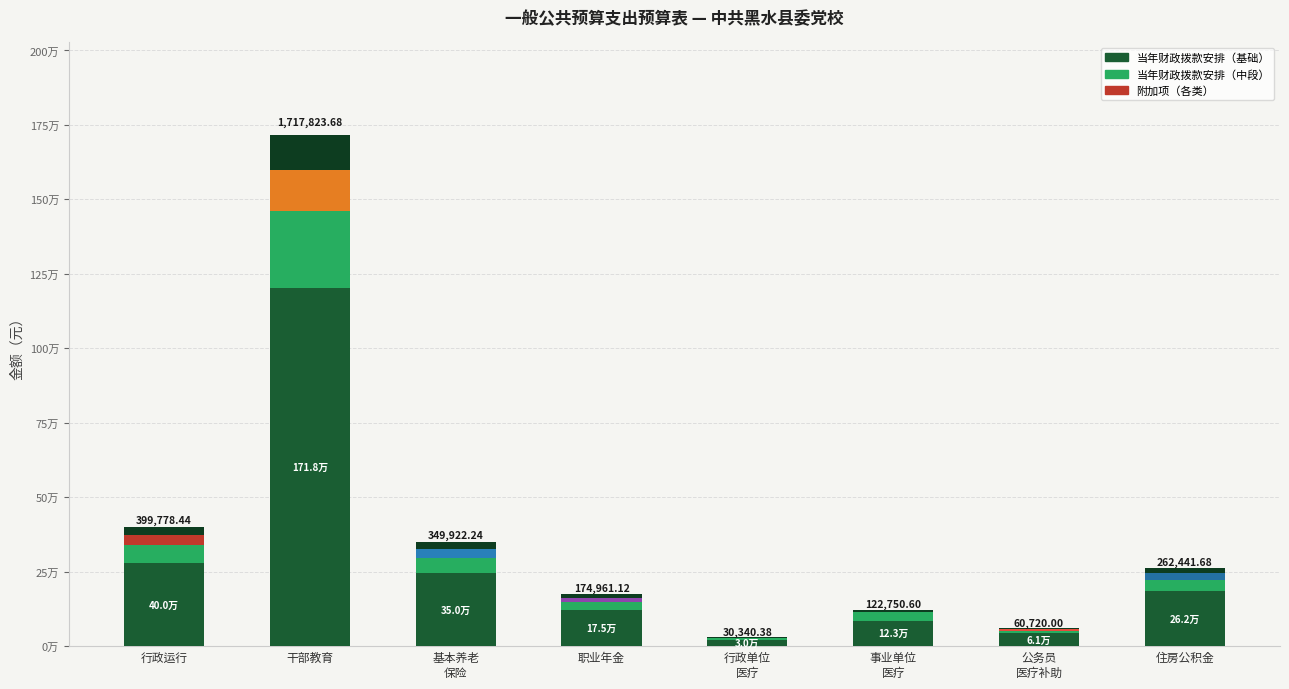

What is the difference between the highest and lowest values at 行政单位
医疗?

16687.2